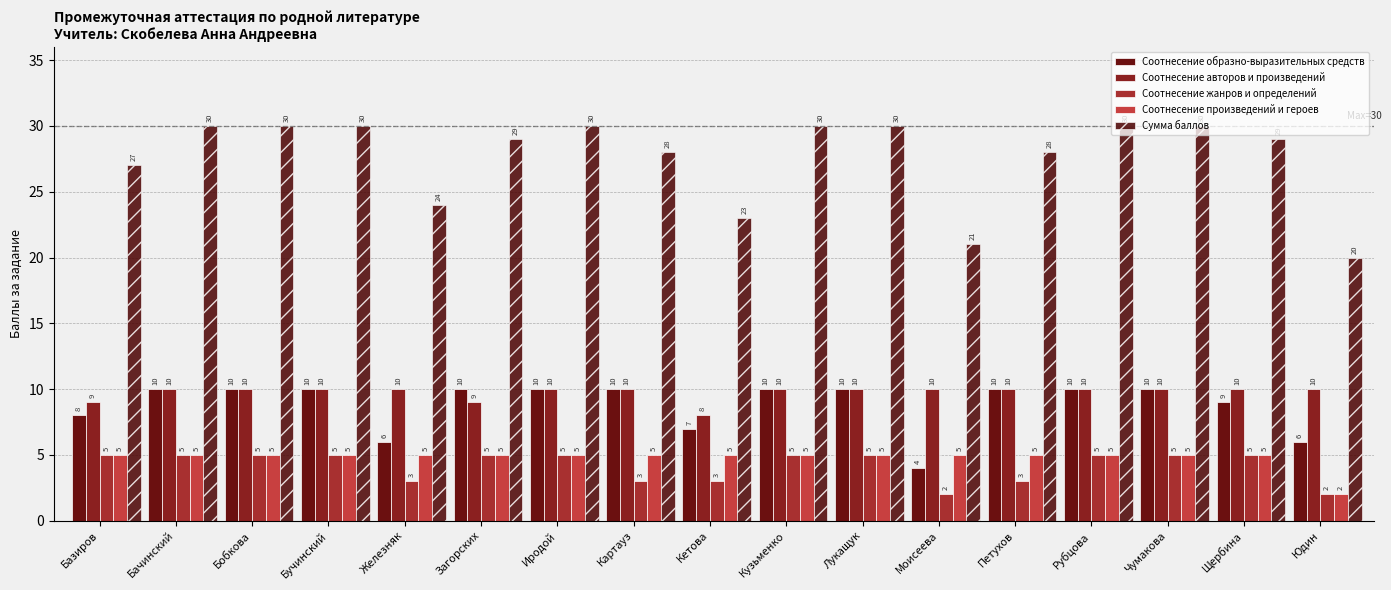

Is it true that Соотнесение жанров и определений equals 3 at Щербина?

False